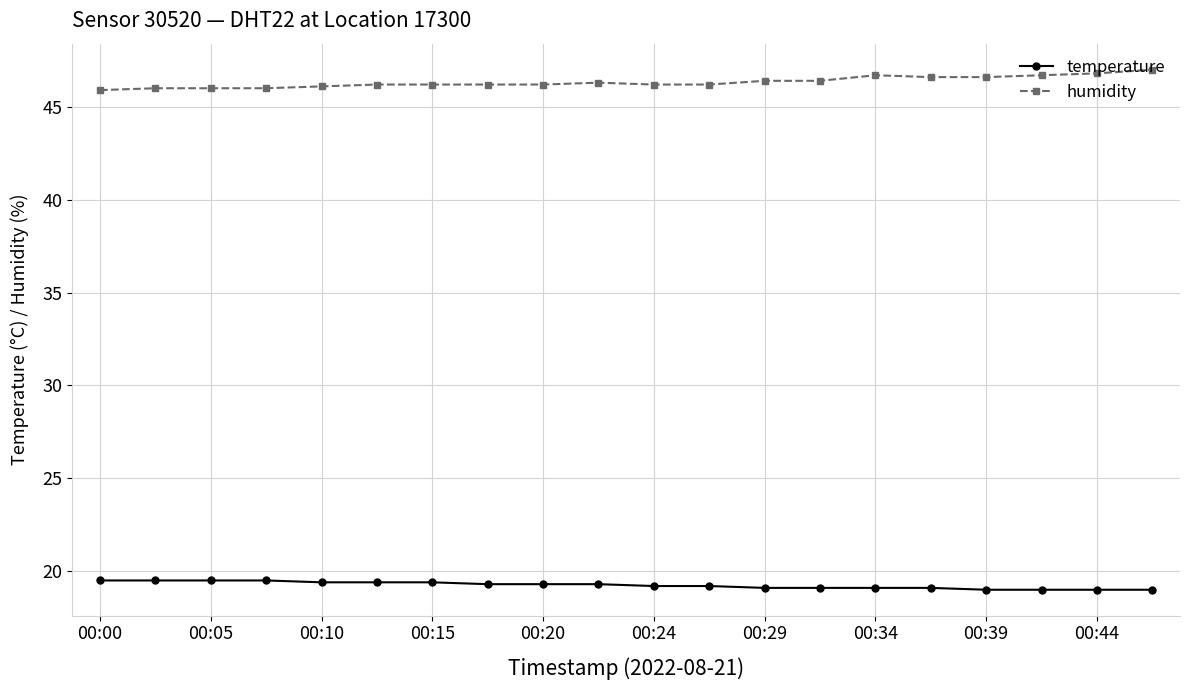

What is the value of the temperature point at the 7th from the left?

19.4